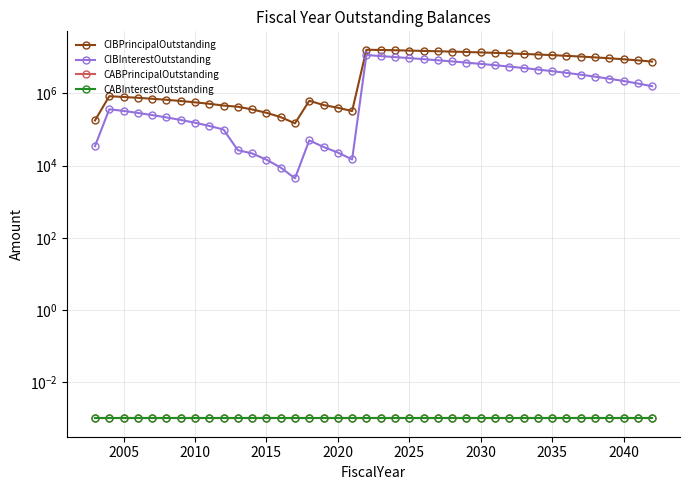

At 2040, list the series in order from smallest to largest.

CABPrincipalOutstanding, CABInterestOutstanding, CIBInterestOutstanding, CIBPrincipalOutstanding